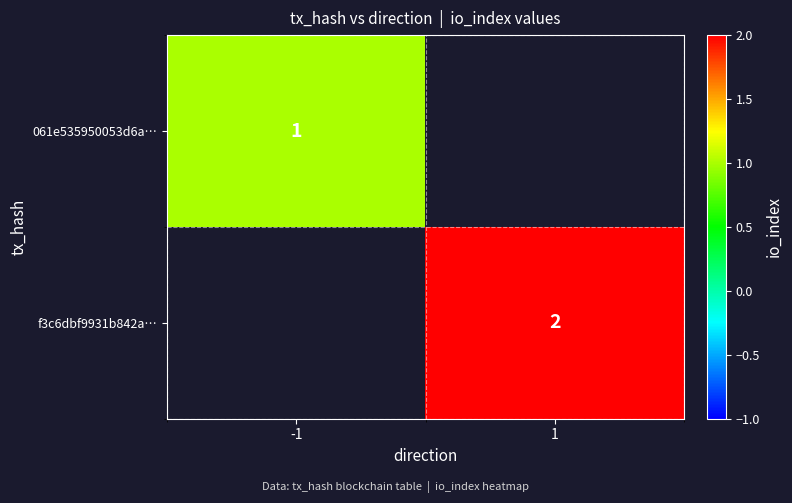

Is it true that f3c6dbf9931b842a… equals 3 at 1?

False